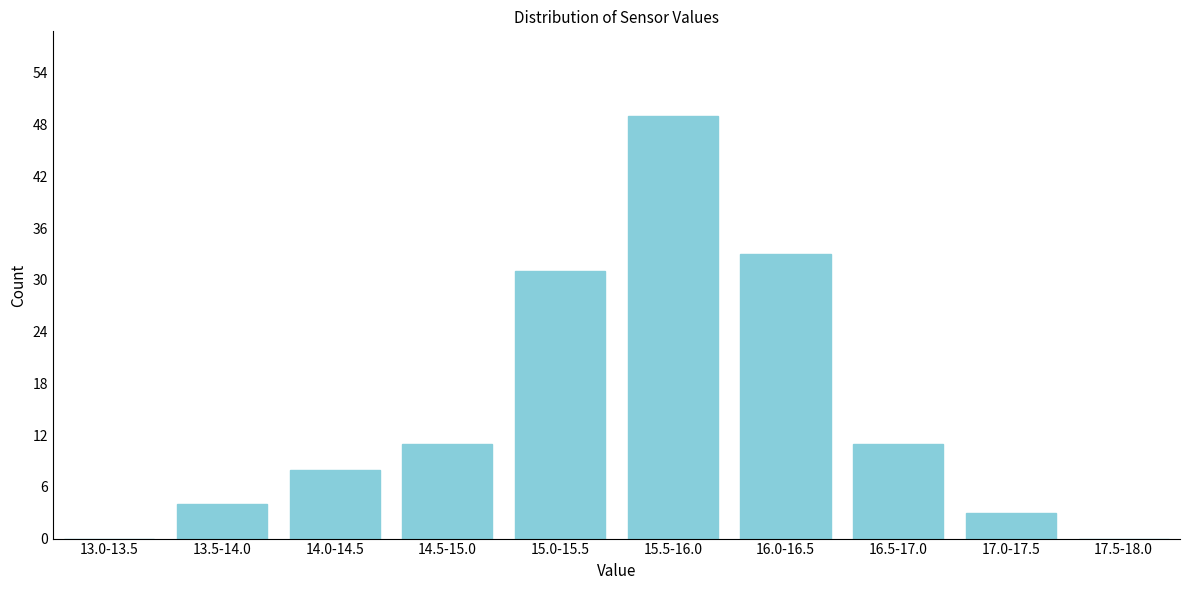

Reading left to right, list all the values displayed in this chart.

13.0-13.5=0	13.5-14.0=4	14.0-14.5=8	14.5-15.0=11	15.0-15.5=31	15.5-16.0=49	16.0-16.5=33	16.5-17.0=11	17.0-17.5=3	17.5-18.0=0